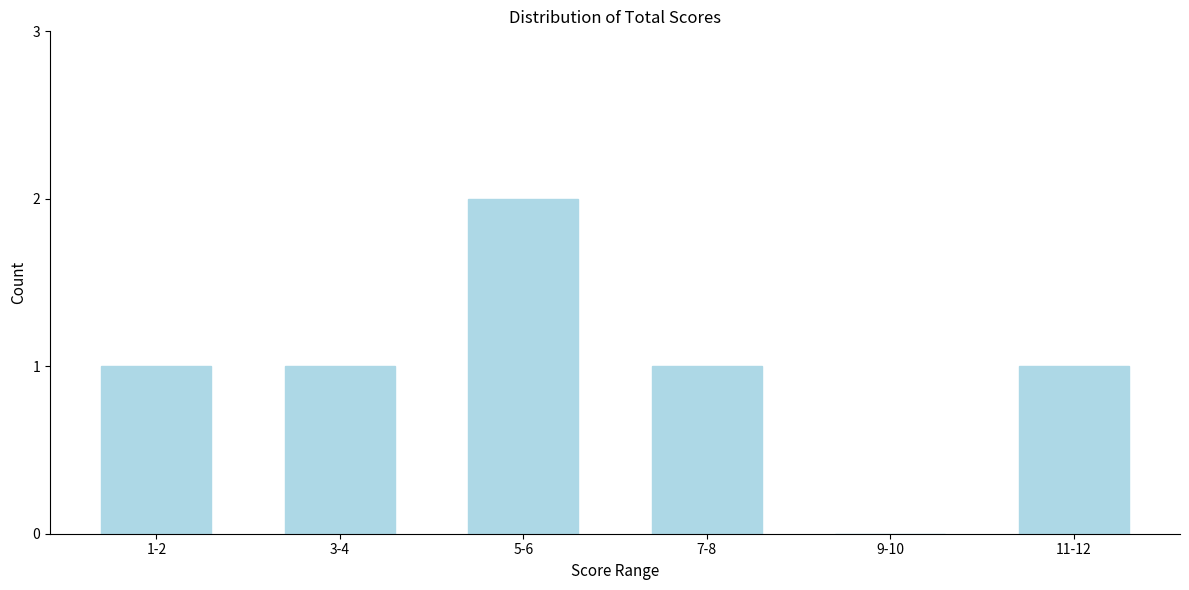

Reading left to right, what are all the values shown in this chart?

1-2=1	3-4=1	5-6=2	7-8=1	9-10=0	11-12=1